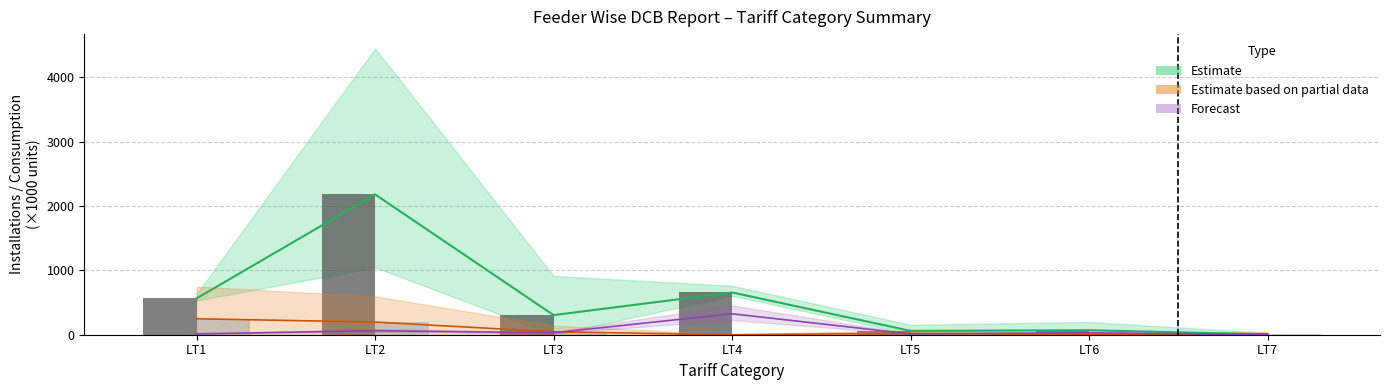

What is the difference between the maximum and second lowest values in the Inactive Installations series?

244.0